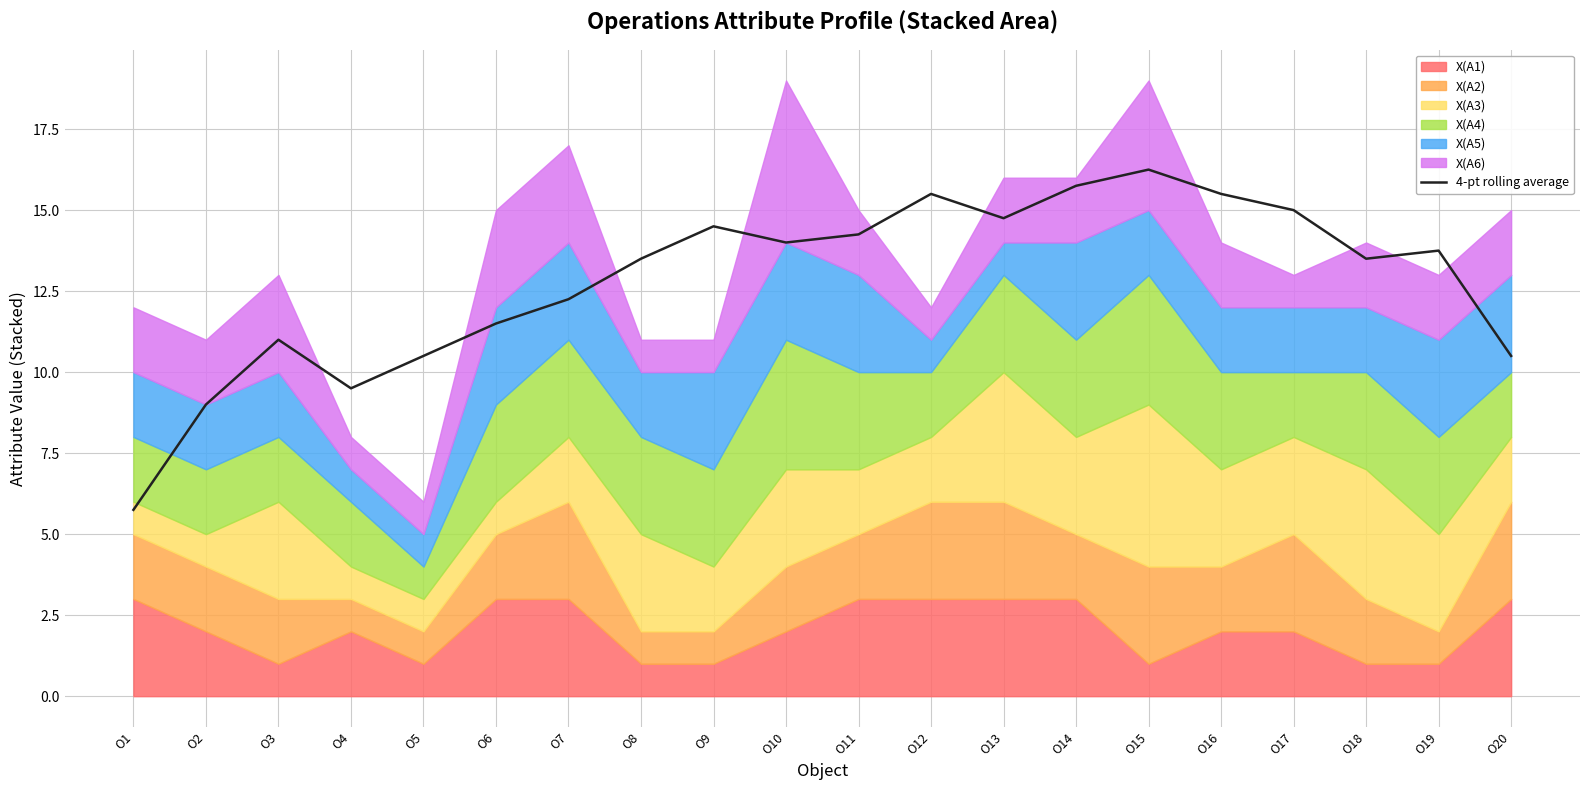

Reading left to right, list all the values displayed in this chart.

5.8	9.0	11.0	9.5	10.5	11.5	12.2	13.5	14.5	14.0	14.2	15.5	14.8	15.8	16.2	15.5	15.0	13.5	13.8	10.5